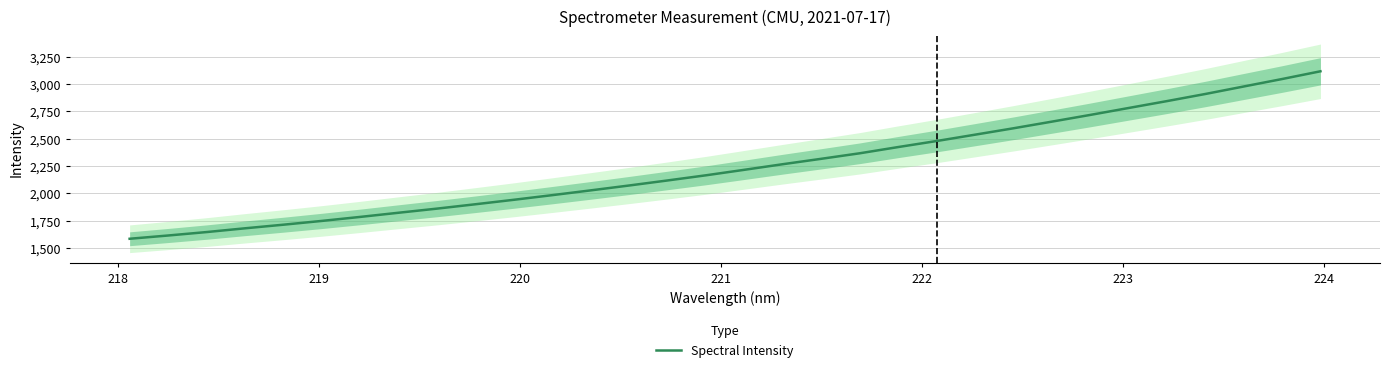

What is the difference between the maximum and minimum values?

1533.5